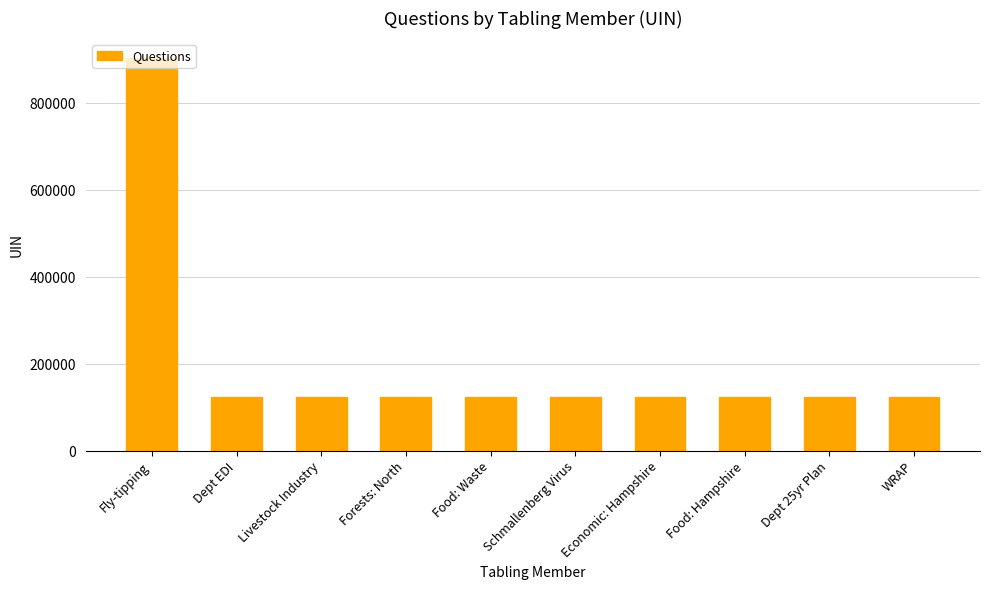

What is the sum of the values at Forests: North and Economic: Hampshire?

248563